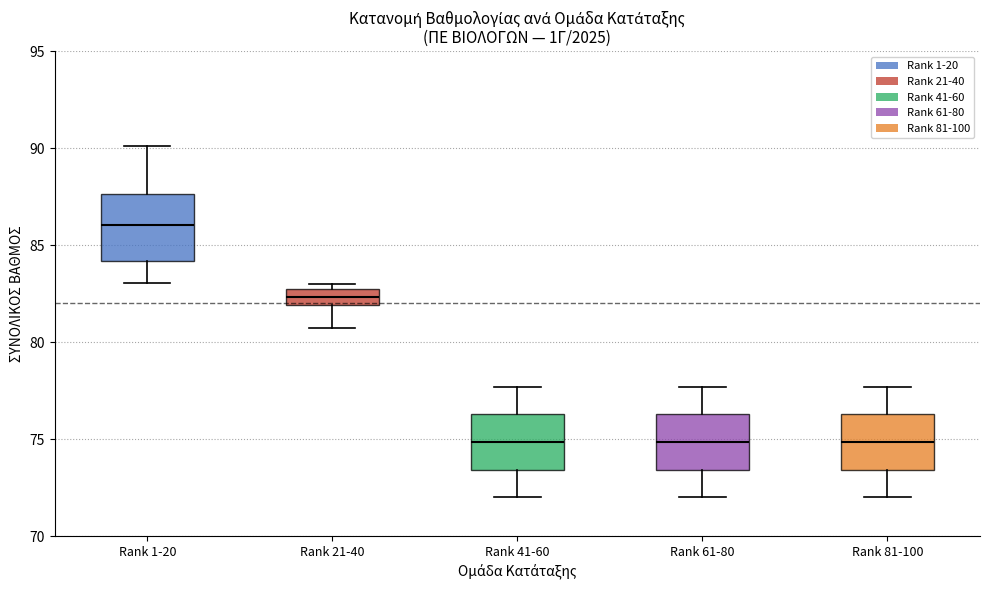

Reading left to right, transcribe this box plot: for each box, give where its median line is, the range the box spans, and where its two whiskers end, as read against the y-axis. The values are not printed on the chart, so give them approximately, as read against the axis.

Rank 1-20: median 86.0, box 84.0 to 87.5, whiskers 83.0 to 90.0
Rank 21-40: median 82.5 (inside the box), box 82.0 to 82.5, whiskers 81.0 to 83.0
Rank 41-60: median 75.0, box 73.5 to 76.5, whiskers 72.0 to 77.5
Rank 61-80: median 75.0, box 73.5 to 76.5, whiskers 72.0 to 77.5
Rank 81-100: median 75.0, box 73.5 to 76.5, whiskers 72.0 to 77.5